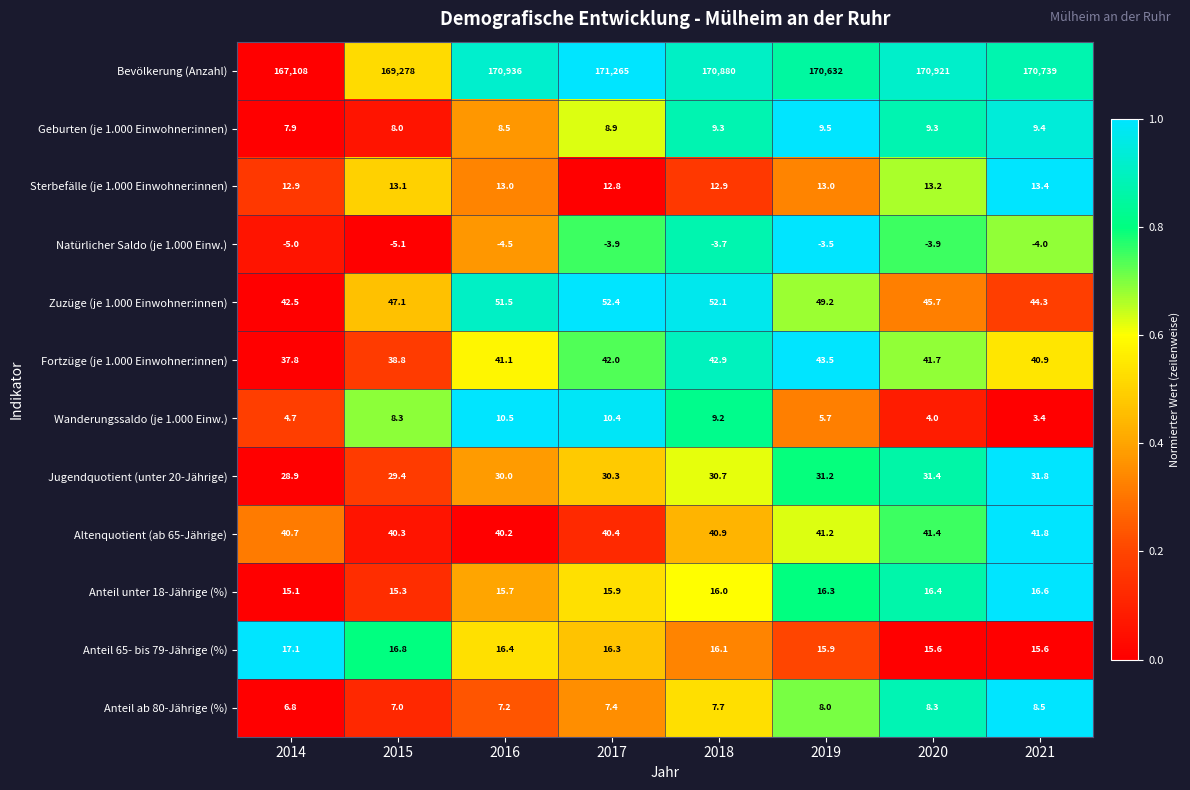

Where is Altenquotient (ab 65-Jährige) nearest to the value 41?

2018